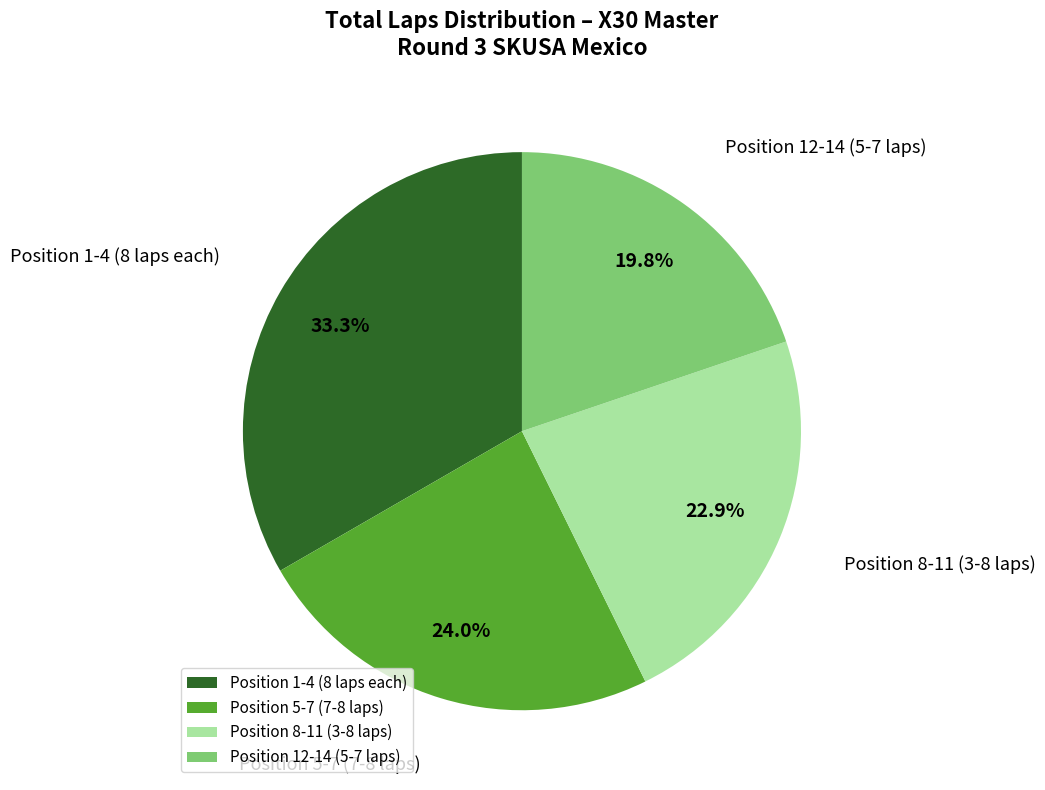

Rank the categories by value from highest to lowest.

Position 1-4 (8 laps each), Position 5-7 (7-8 laps), Position 8-11 (3-8 laps), Position 12-14 (5-7 laps)